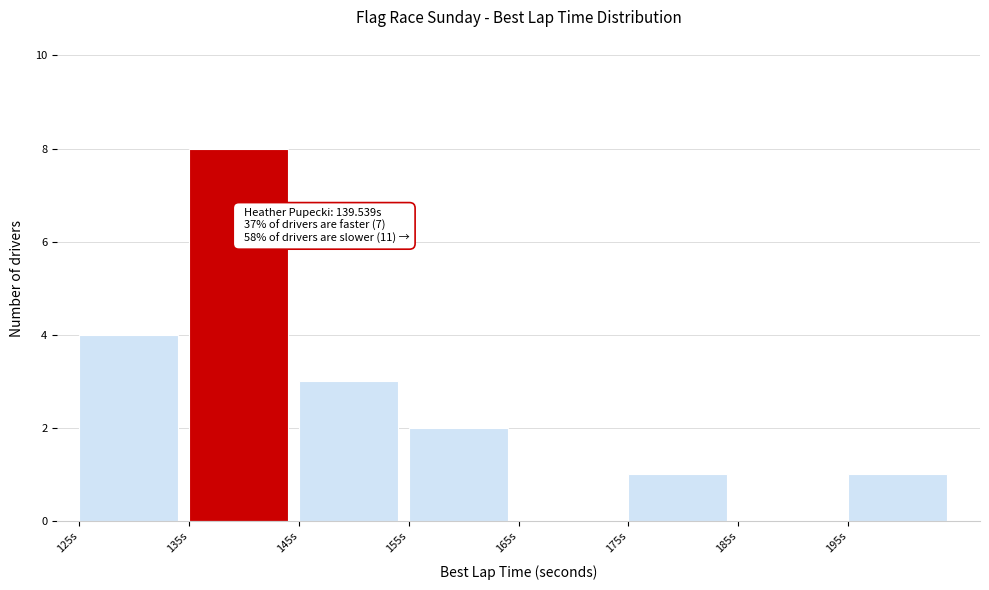

Which range on the x-axis has the tallest bar?

135 to 145